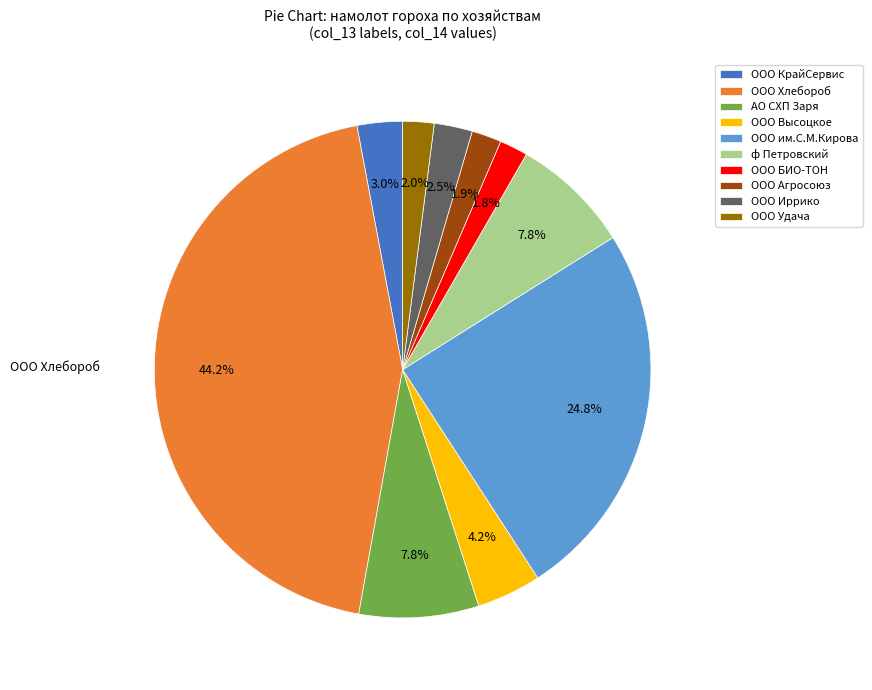

Which slice is the largest?

ООО Хлебороб